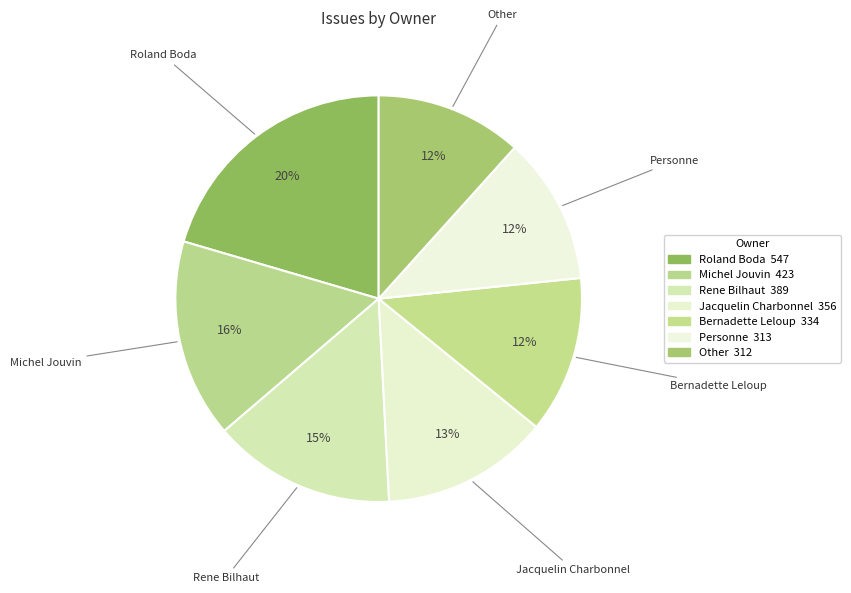

What percentage is the Jacquelin Charbonnel slice, to the nearest percent?

13%